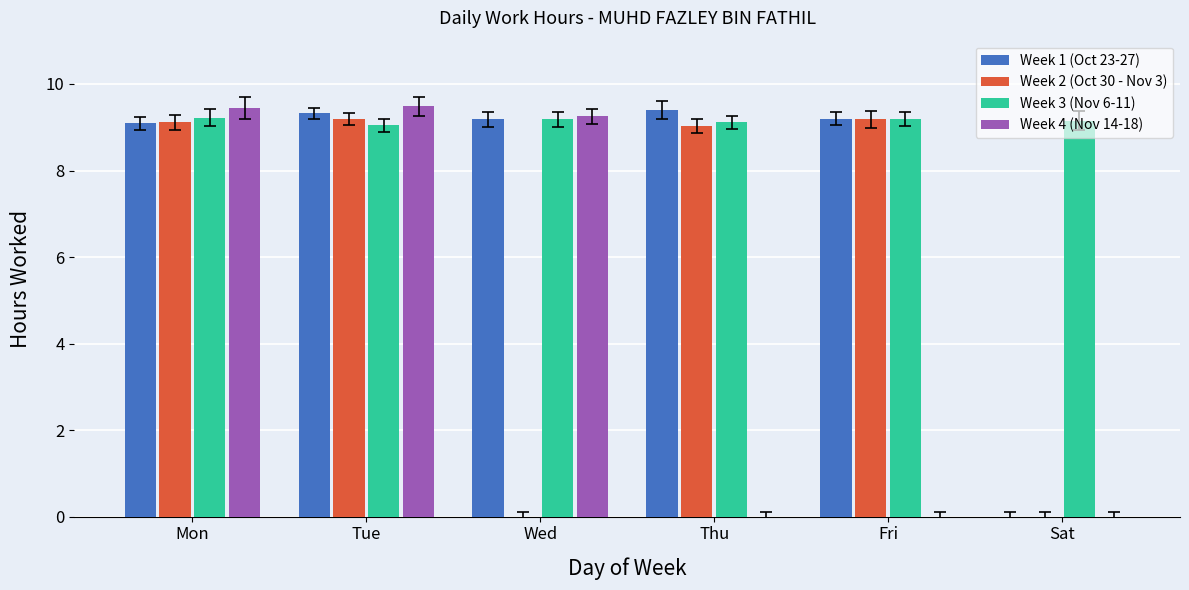

What is the greatest value displayed?

9.5